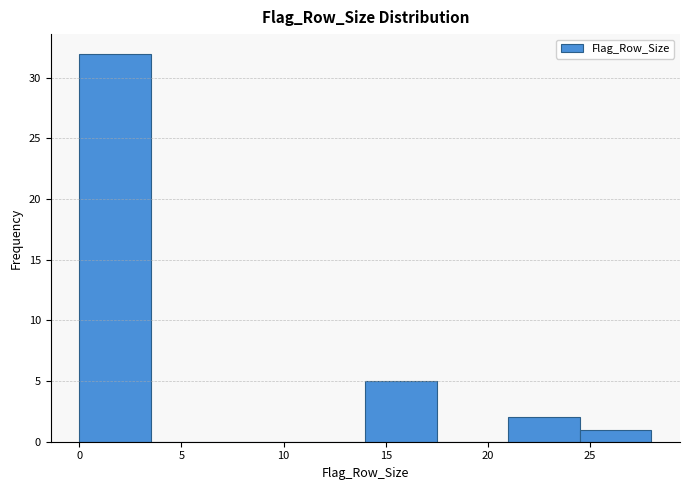

How tall is the bar that spans 0.0 to 3.5 on the x-axis? The values are not printed on the chart, so give them approximately, as read against the axis.

32